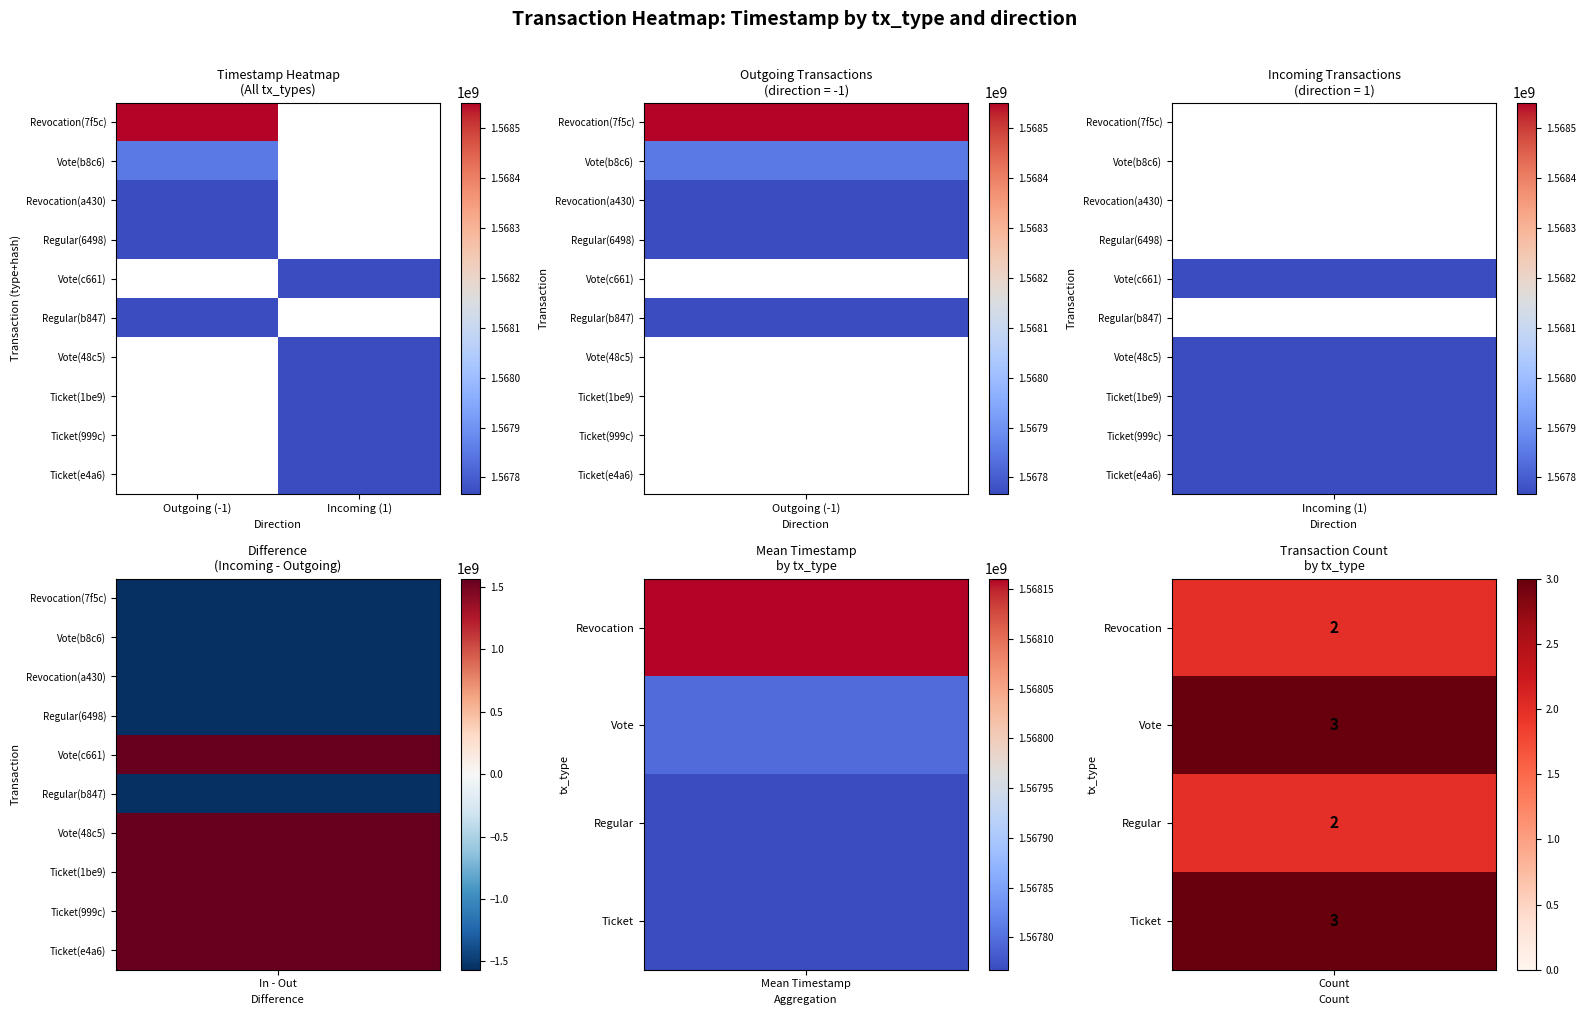

Is it true that Vote(b8c6) equals 1567850448.0 at Outgoing (-1)?

True